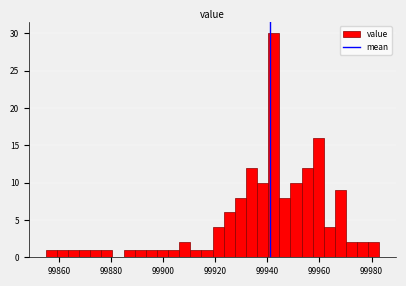

Read against the x-axis, roughly where is the centre of the tallest bar?

99942